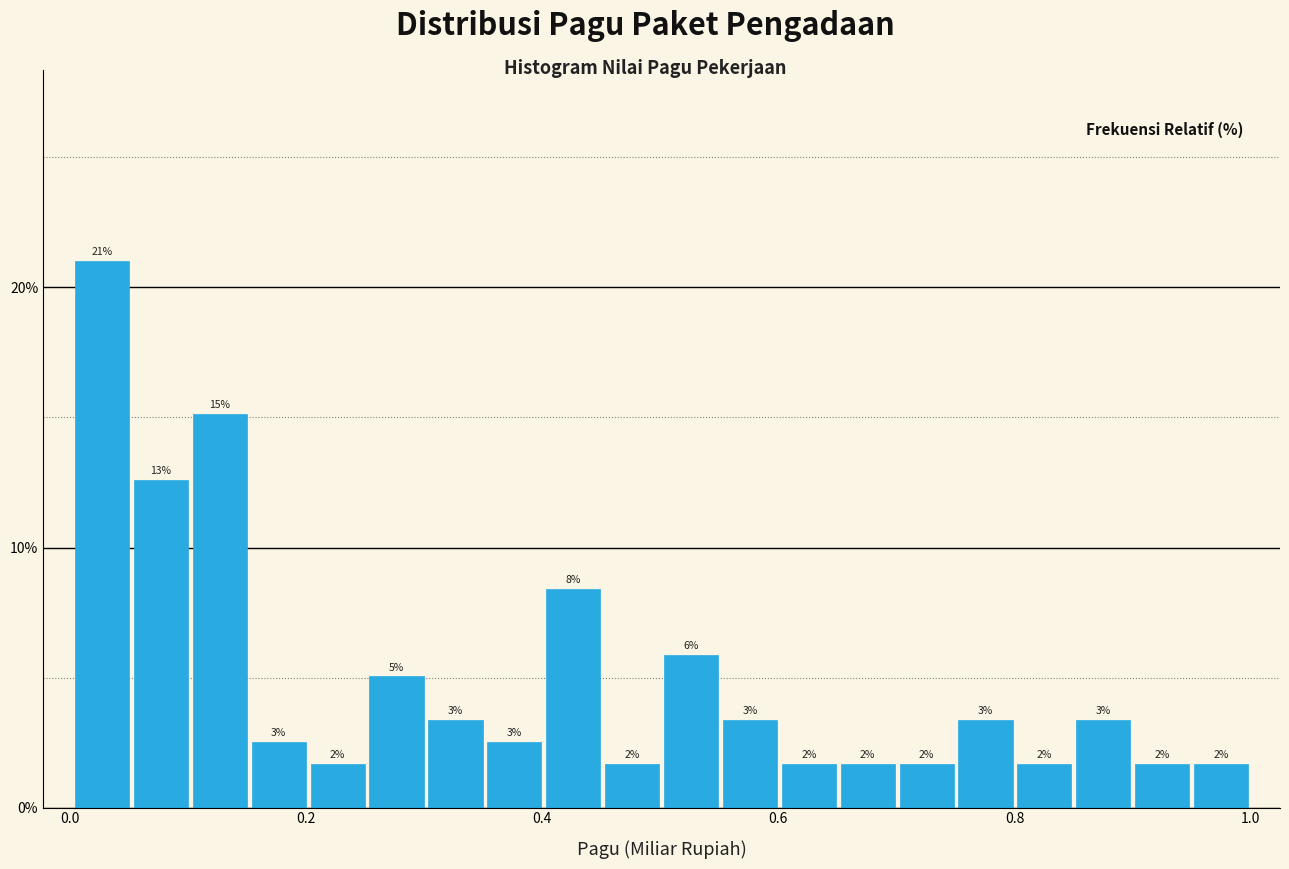

Read against the x-axis, roughly where is the centre of the tallest bar?

0.02